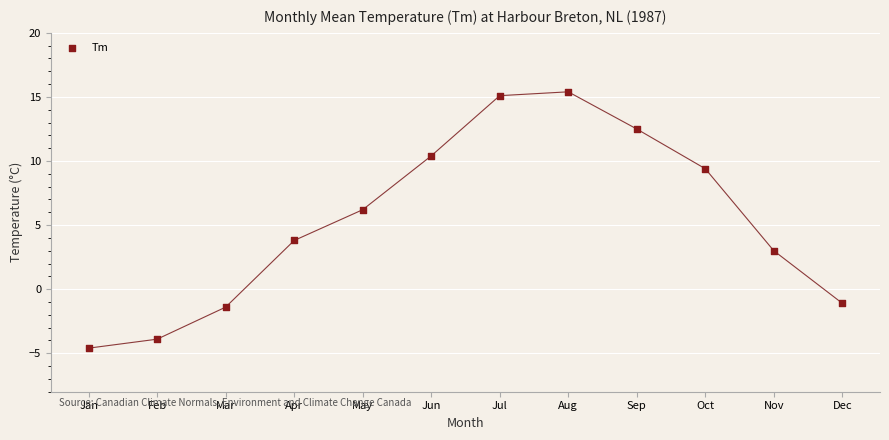

What is the average X value?

6.5